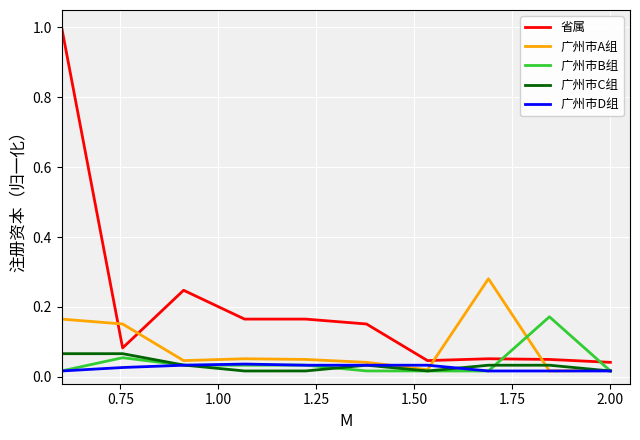

True or false: 广州市A组 and 省属 intersect in this chart.

True